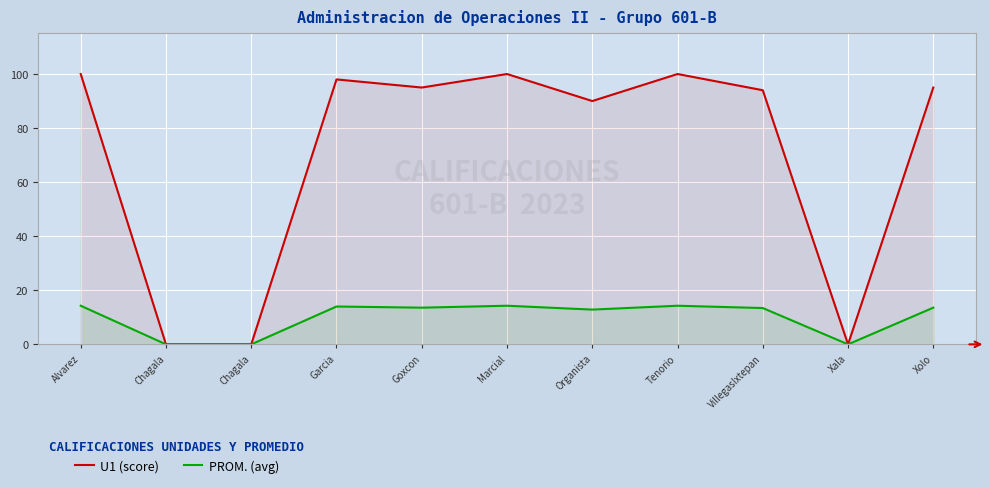

True or false: PROM. (avg) has a value of 7.2 at Chagala.

False